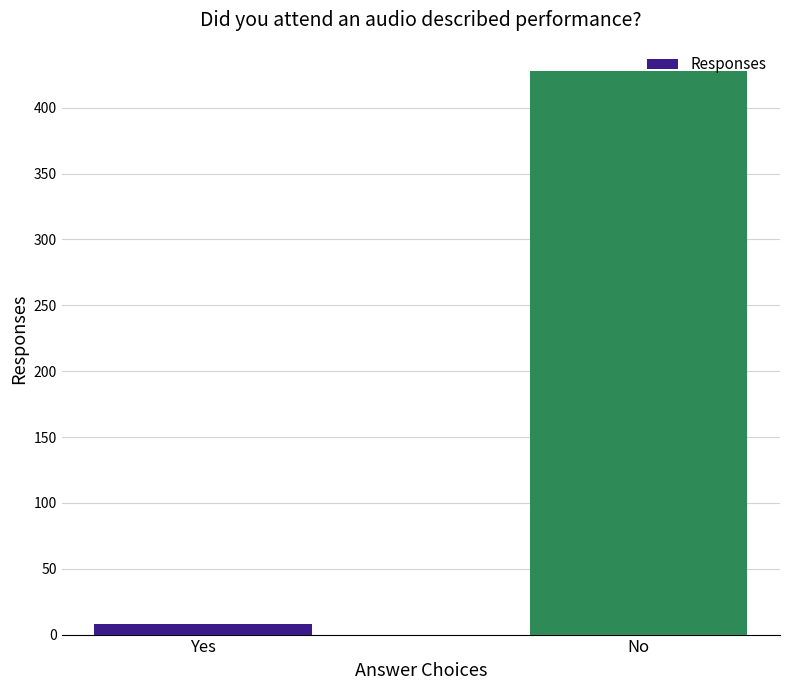

What position from the right is No?

1